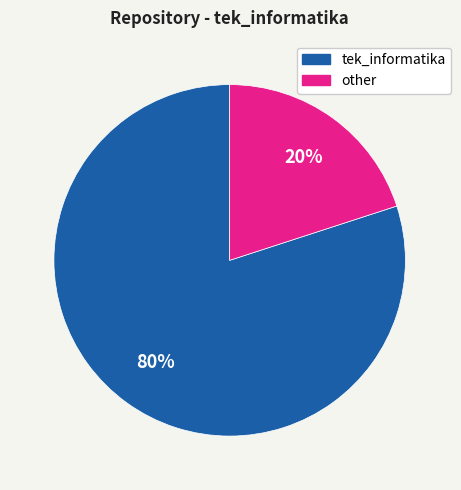

Does any single category account for the majority?

Yes